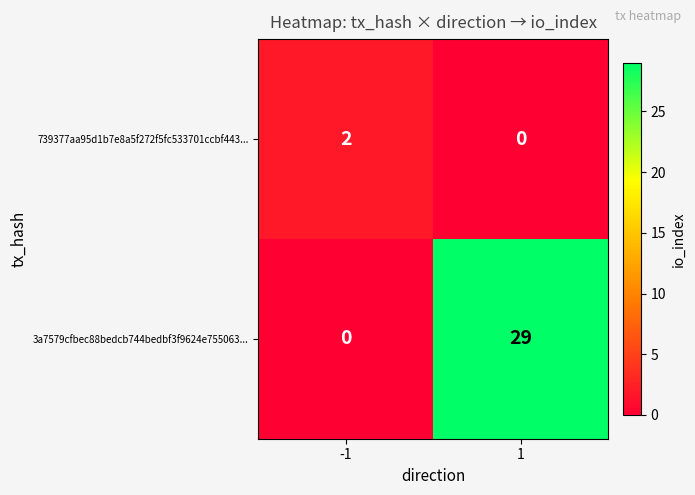

List the labels in order of 3a7579cfbec88bedcb744bedbf3f9624e755063... value, smallest first.

-1, 1